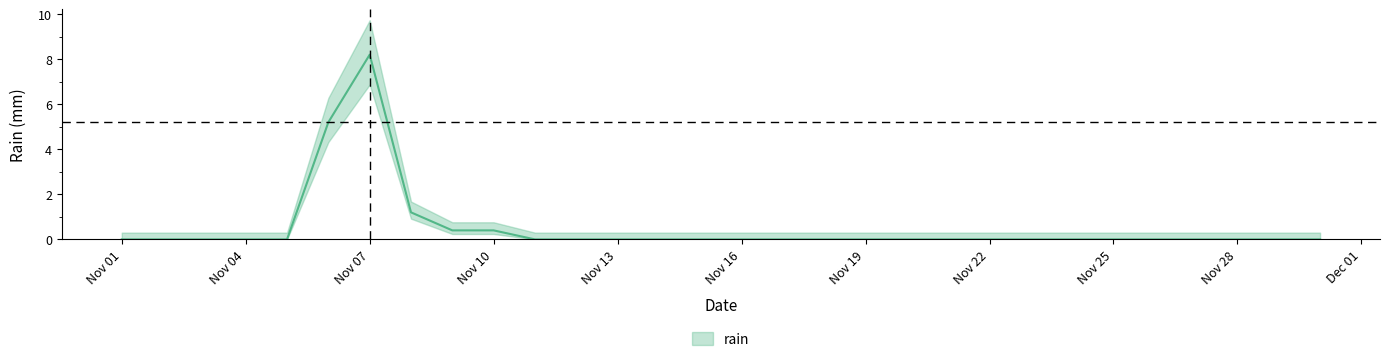

Between 2016-11-17 and 2016-11-30, which is larger?

2016-11-17